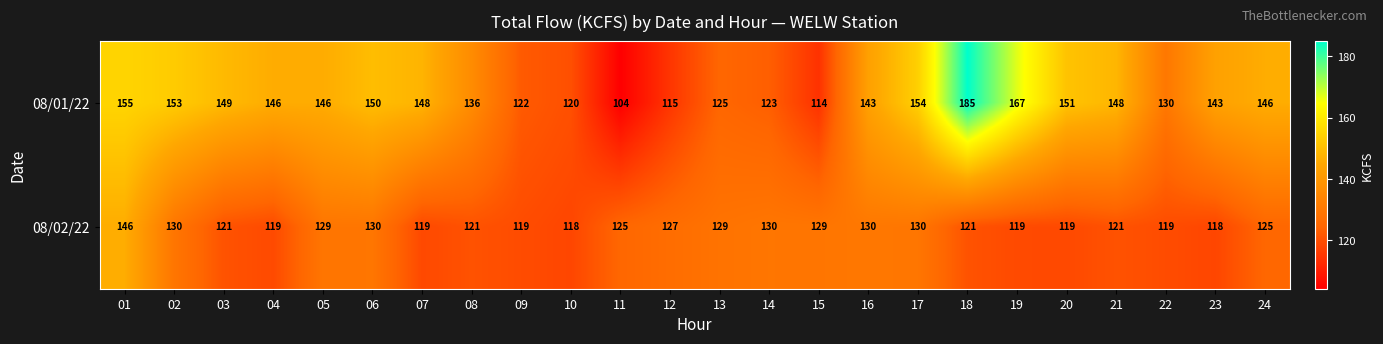

At 03, list the series in order from largest to smallest.

08/01/22, 08/02/22